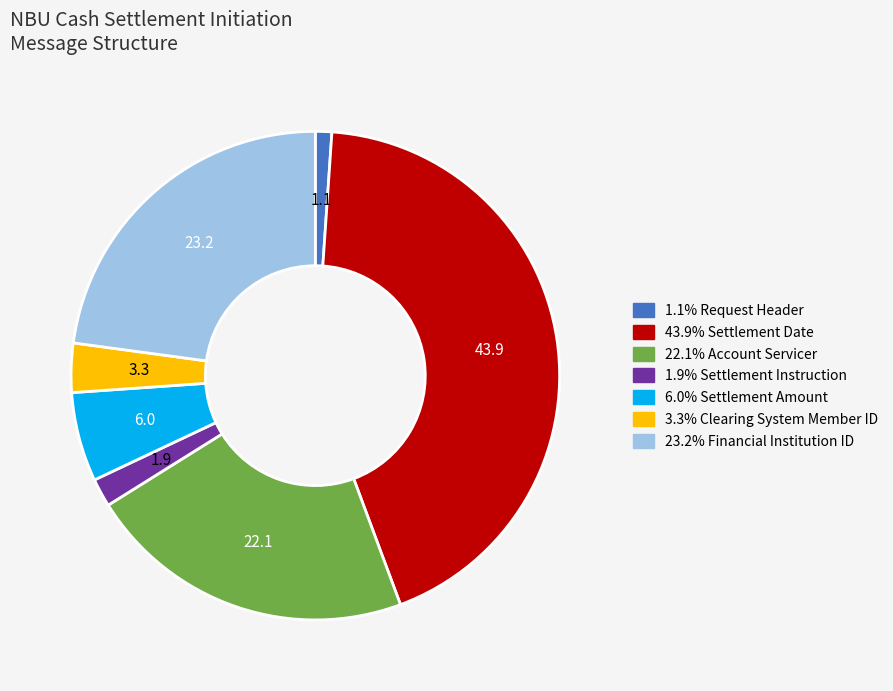

Is there a majority slice in this chart?

No